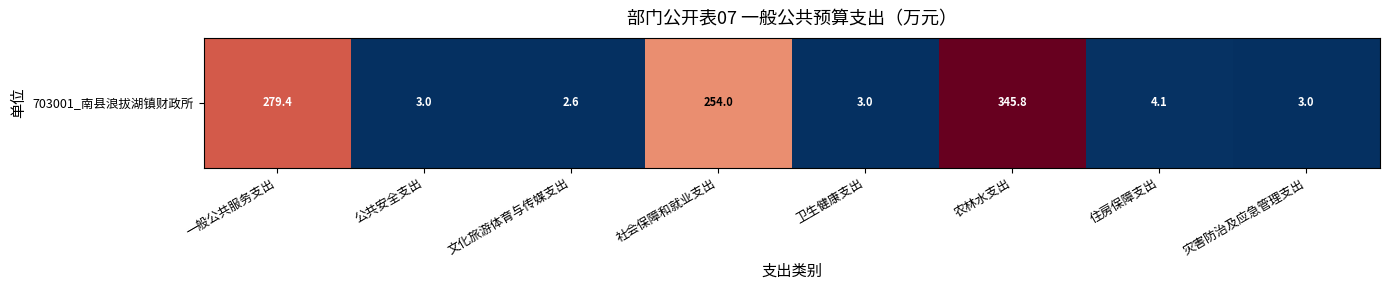

What value does the data have at 一般公共服务支出?

279.4